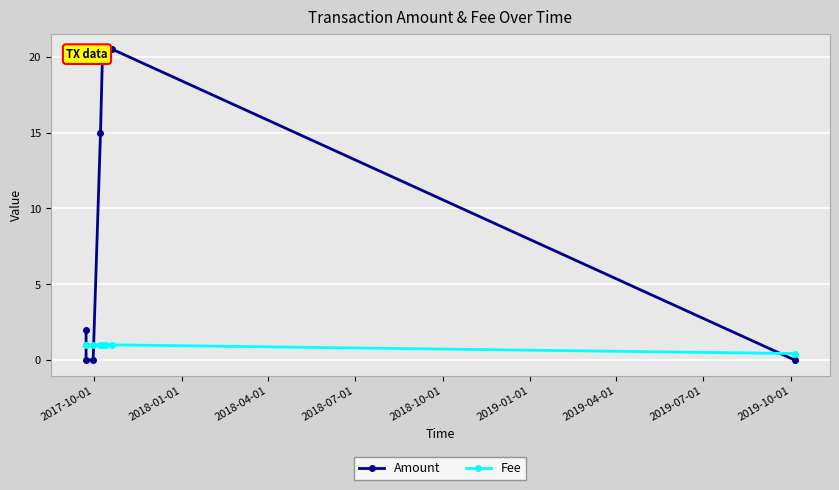

How many lines are shown in the chart?

2